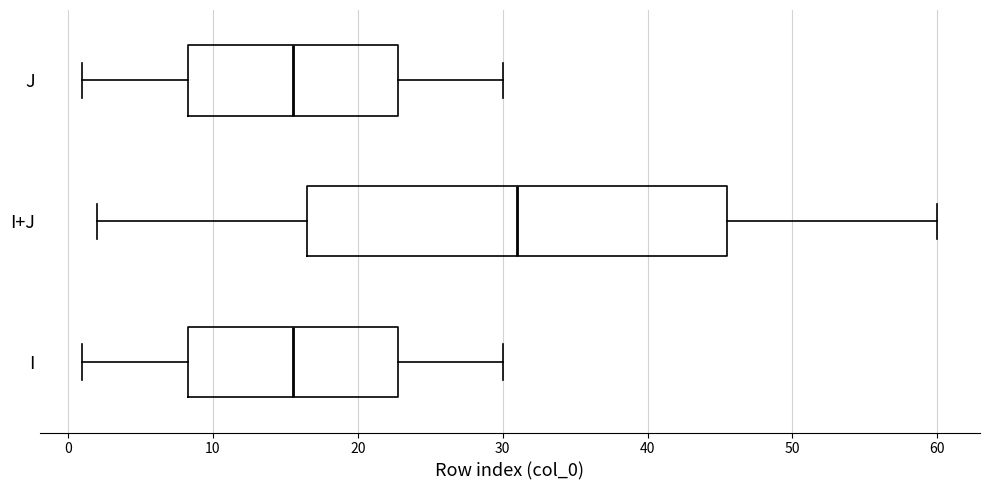

Which box has the furthest to the right median line?

I+J